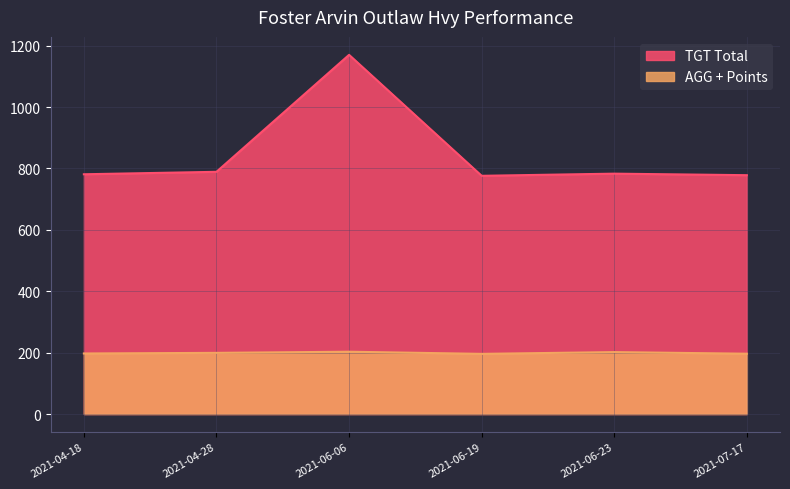

True or false: AGG + Points and TGT Total cross at least once.

False